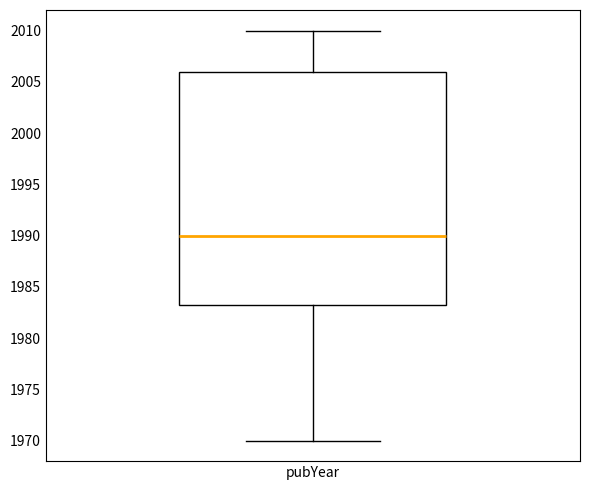

Transcribe this box plot: give where the median line is, the range the box spans, and where the two whiskers end, as read against the y-axis. The values are not printed on the chart, so give them approximately, as read against the axis.

median 1990.0, box 1983.5 to 2006.0, whiskers 1970.0 to 2010.0